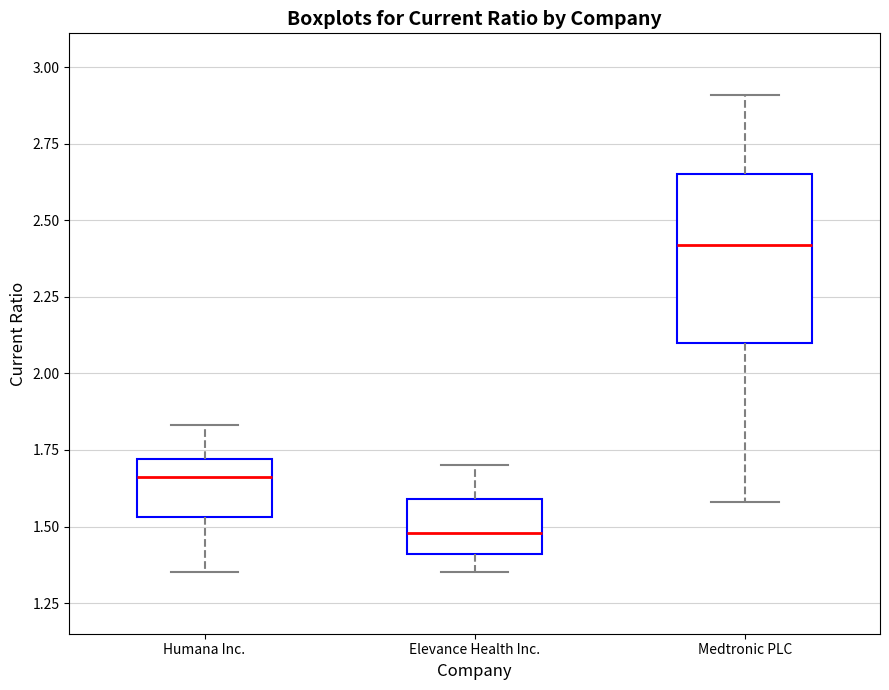

Comparing the boxes themselves (not the whiskers), which one is the tallest?

Medtronic PLC